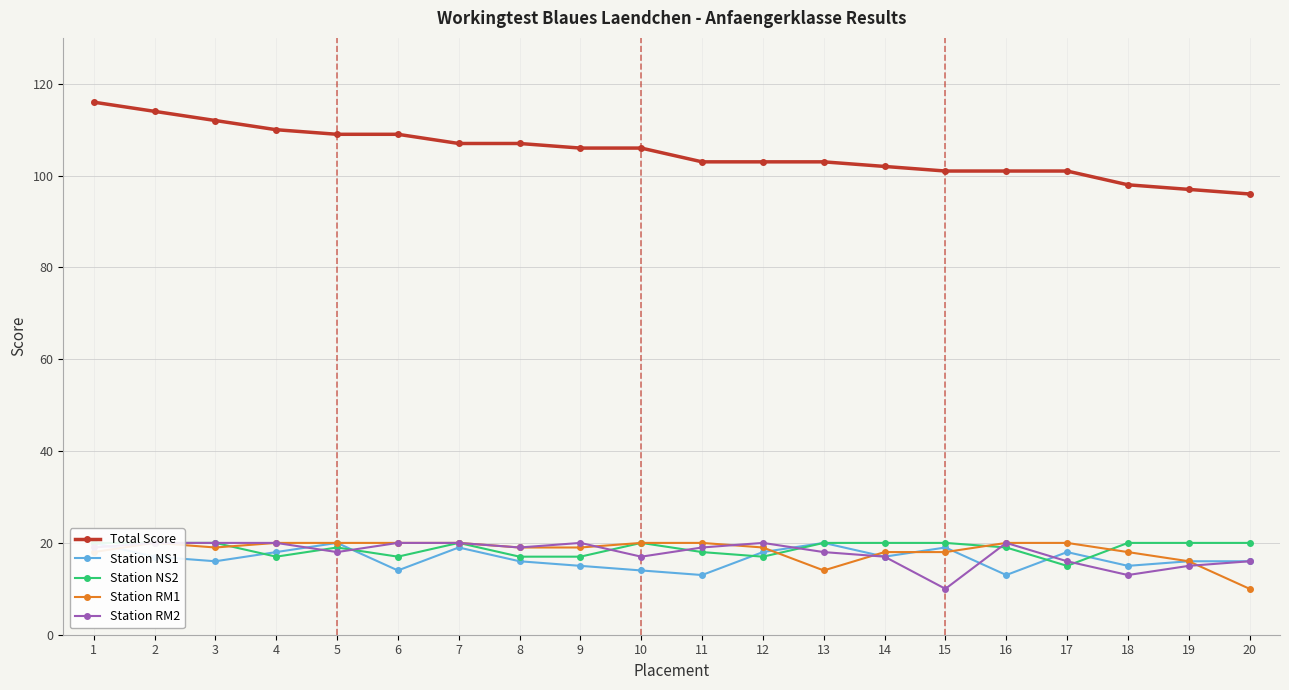

In Station NS1, how many points are higher than both neighbors (excluding endpoints)?

5